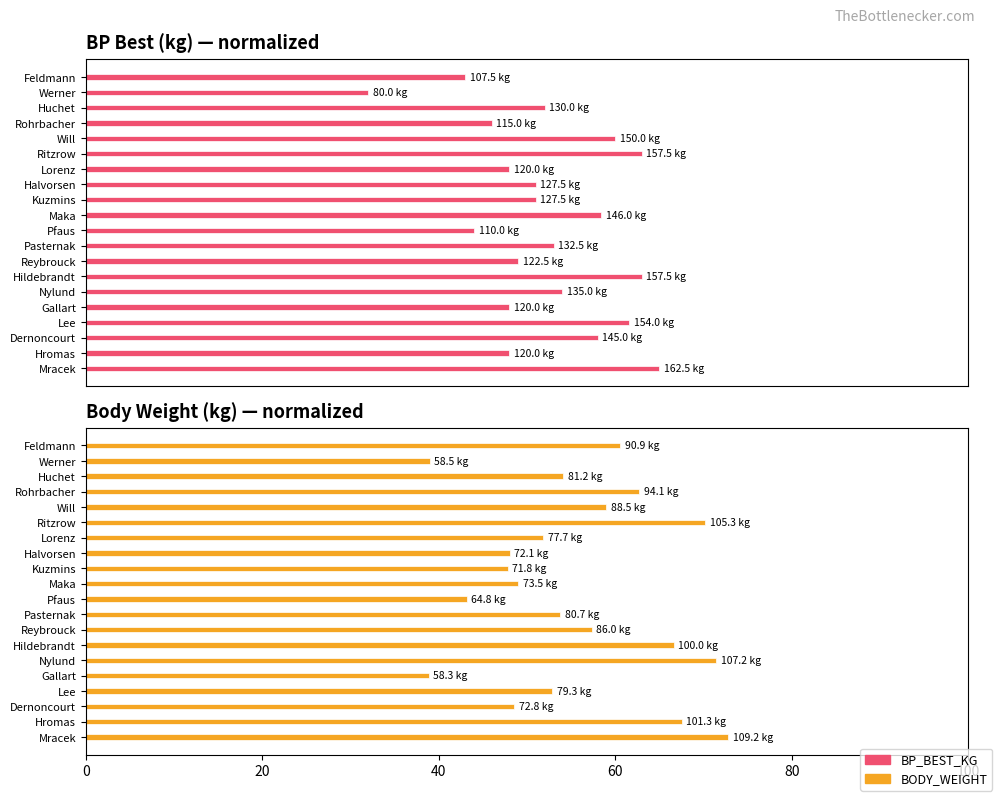

At how many categories does at least one series exceed 57?

12